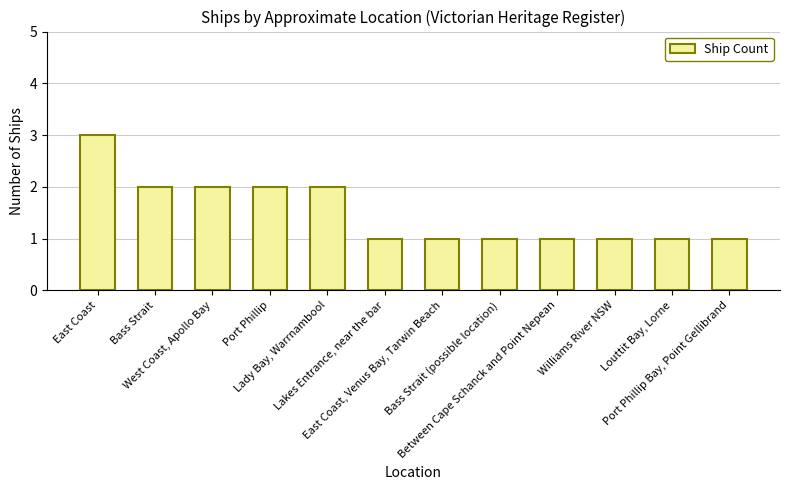

How many distinct data groups are displayed?

1